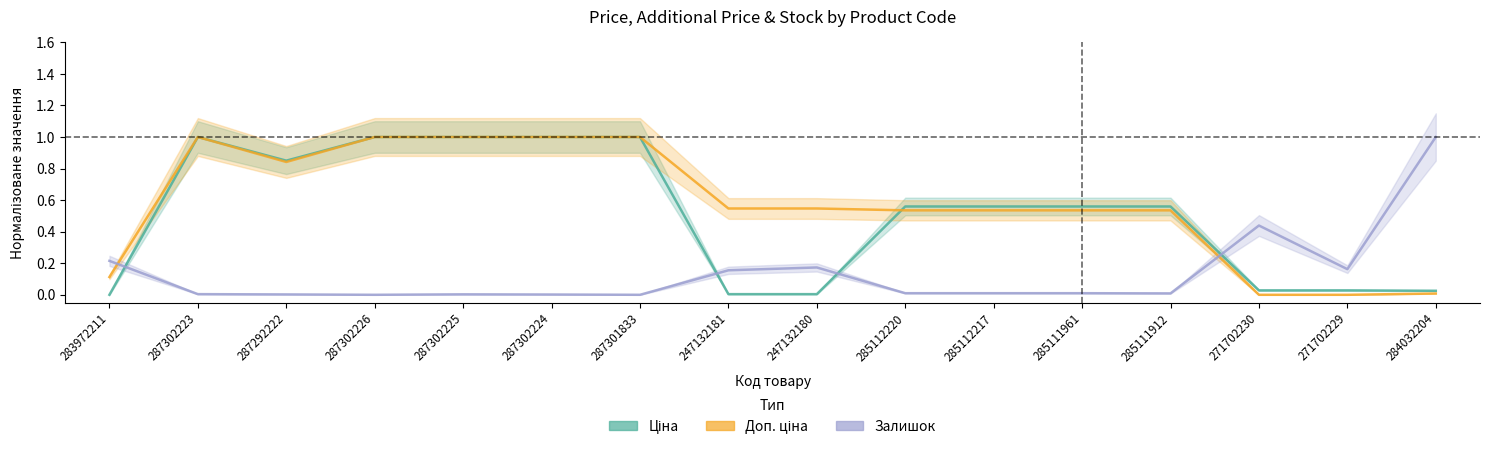

How many values in the Доп. ціна series exceed 0?

14